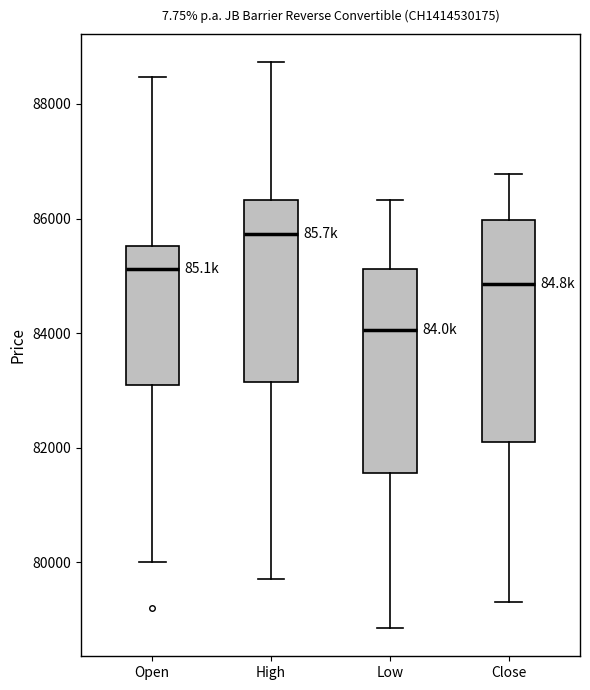

Comparing the boxes themselves (not the whiskers), which one is the tallest?

Close